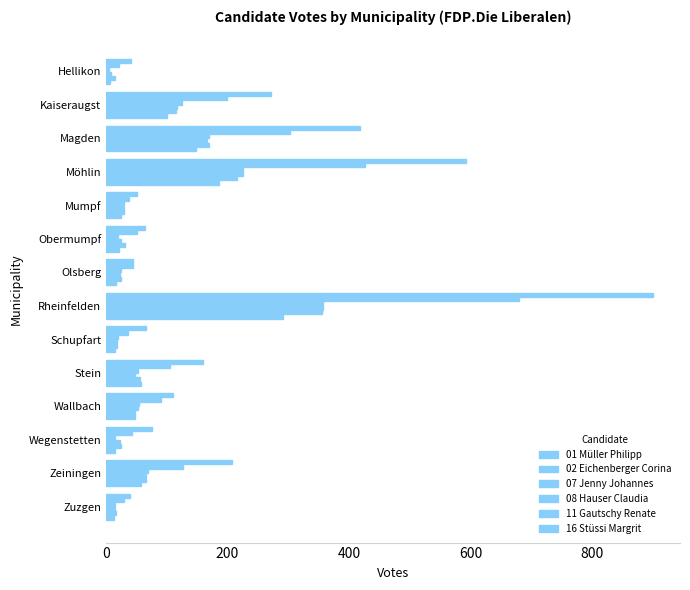

How many values in the 11 Gautschy Renate series are below 47?

7